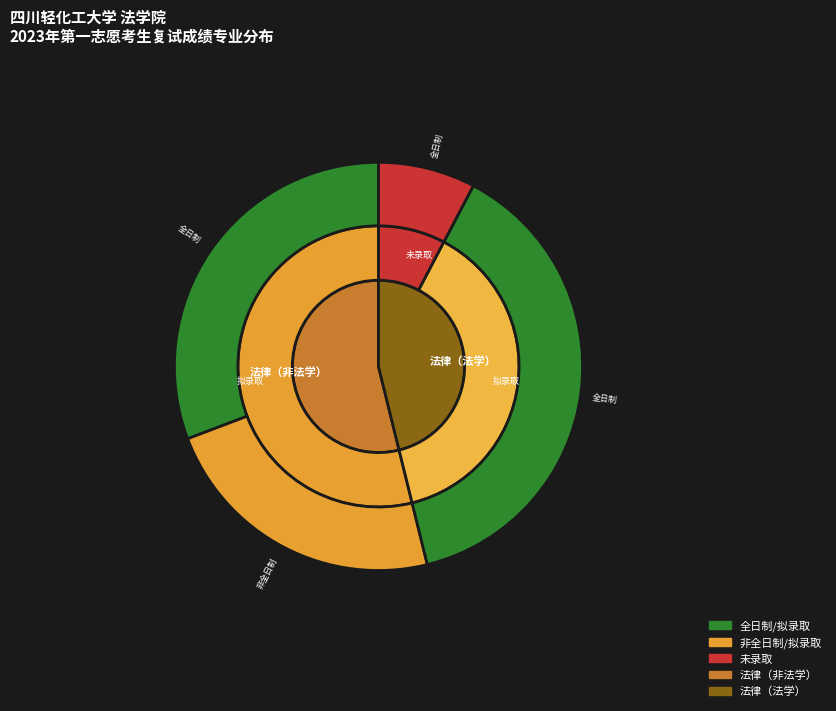

Combined, do 法律（法学） and 法律（非法学） account for over 50%?

Yes